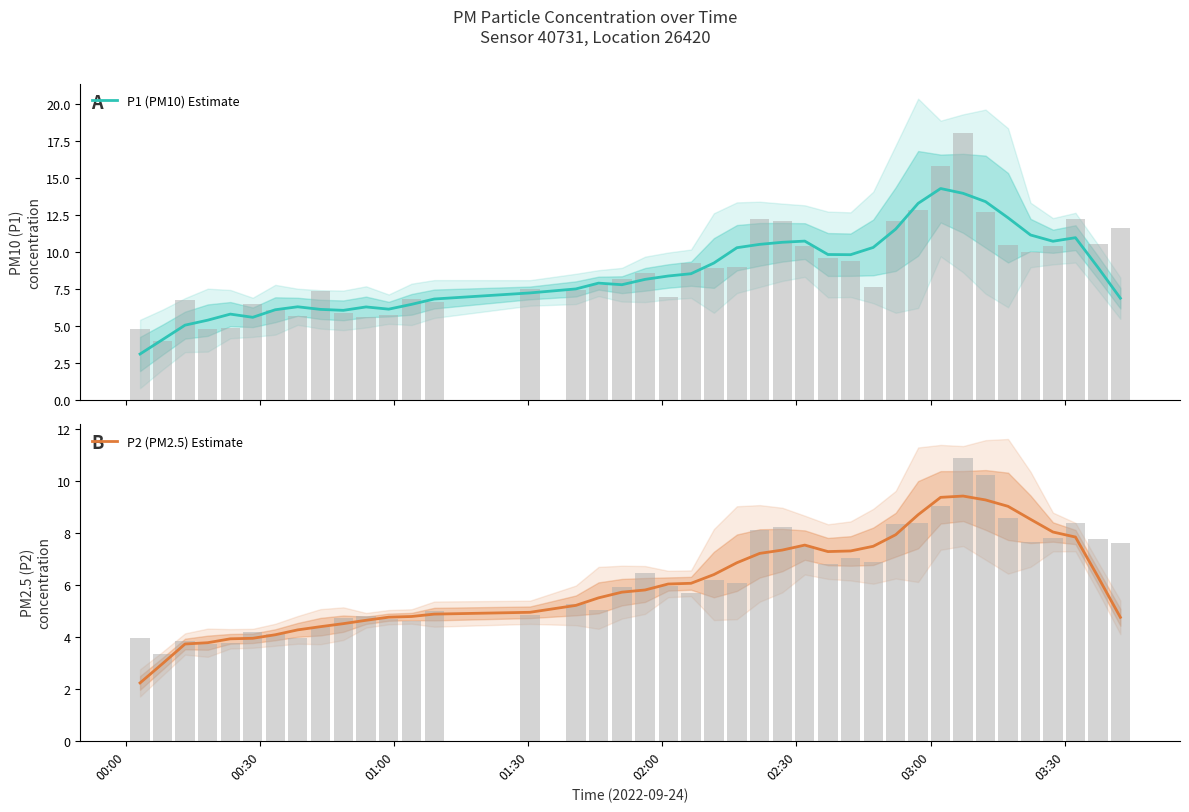

What is the maximum value for P1 (PM10) Estimate?

14.3